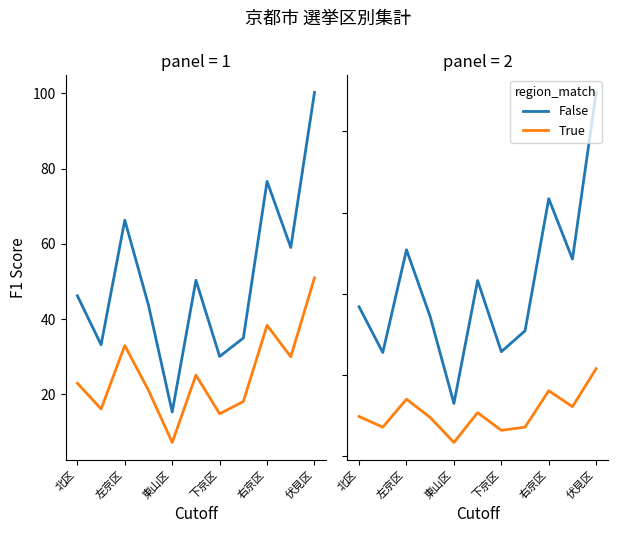

The value of False at 伏見区 is 53.1. True or false?

False